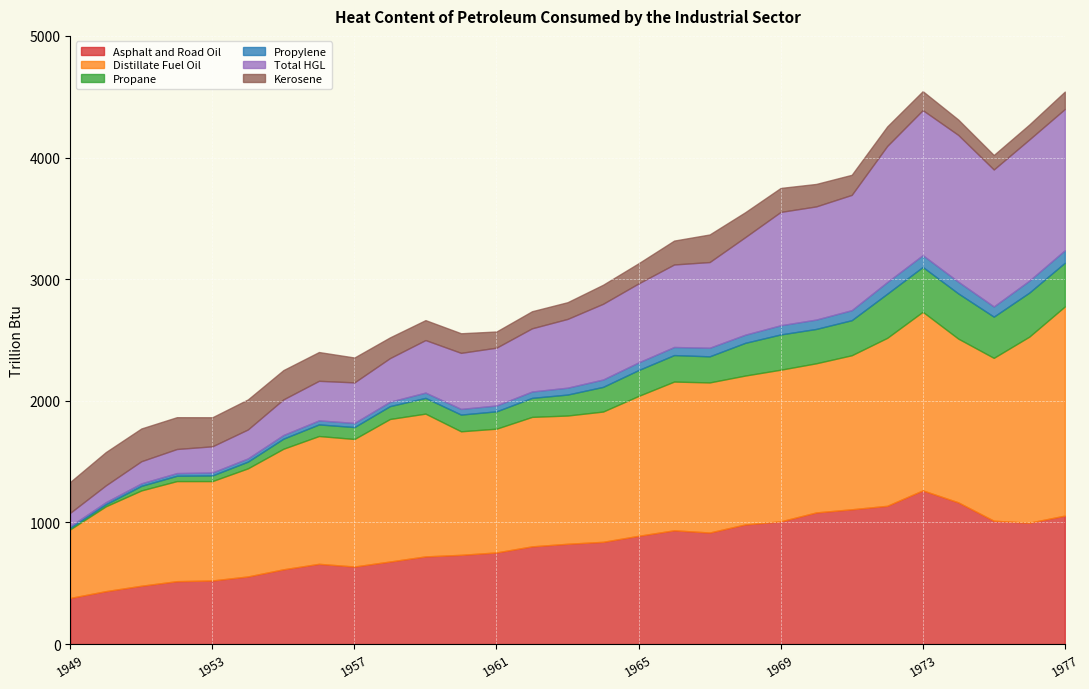

Which series has the largest total across all categories?

Distillate Fuel Oil